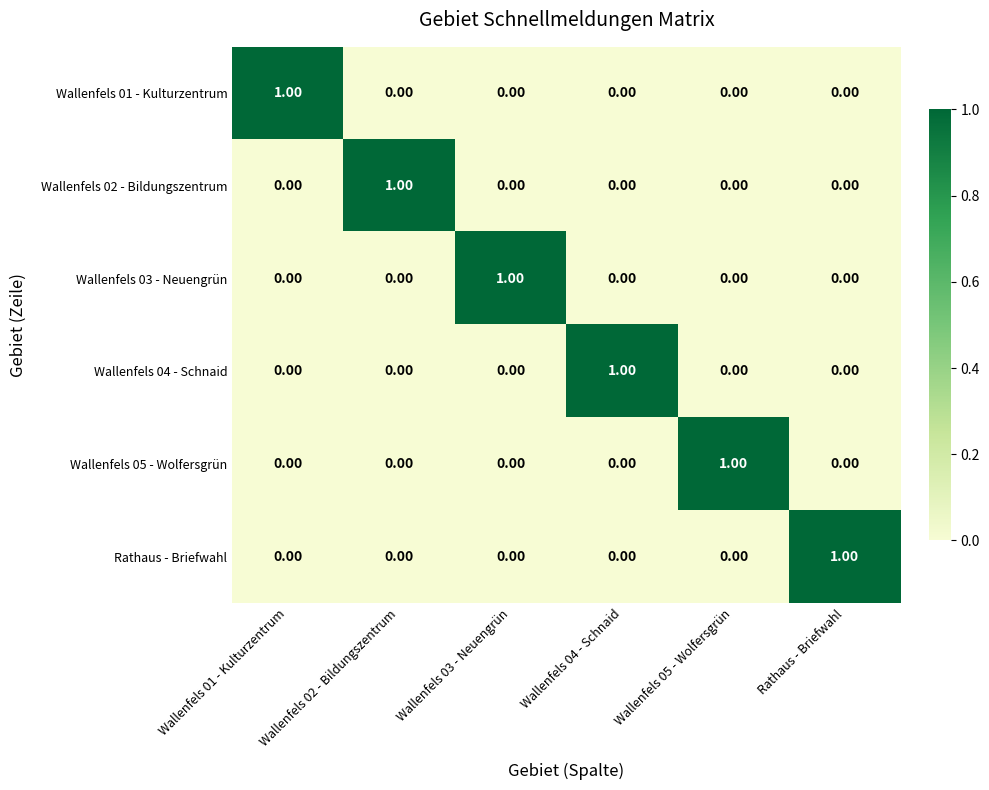

At how many categories does at least one series exceed 0?

6